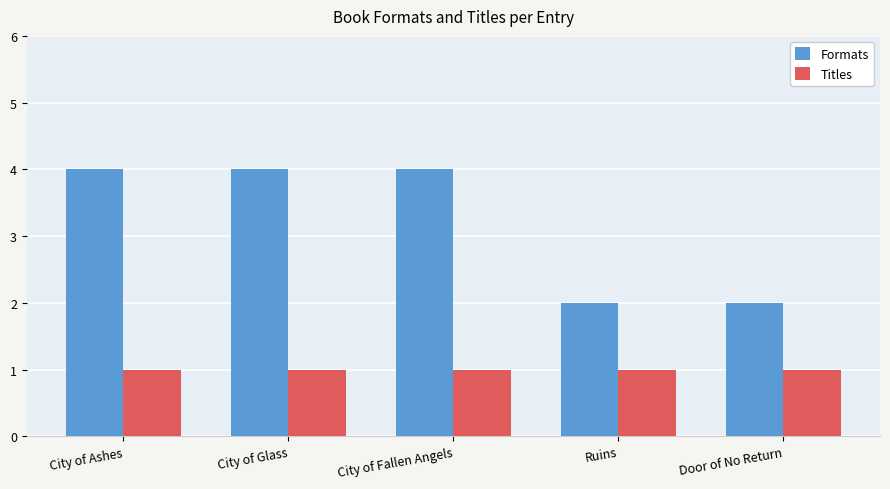

What is the sum of all Titles values?

5